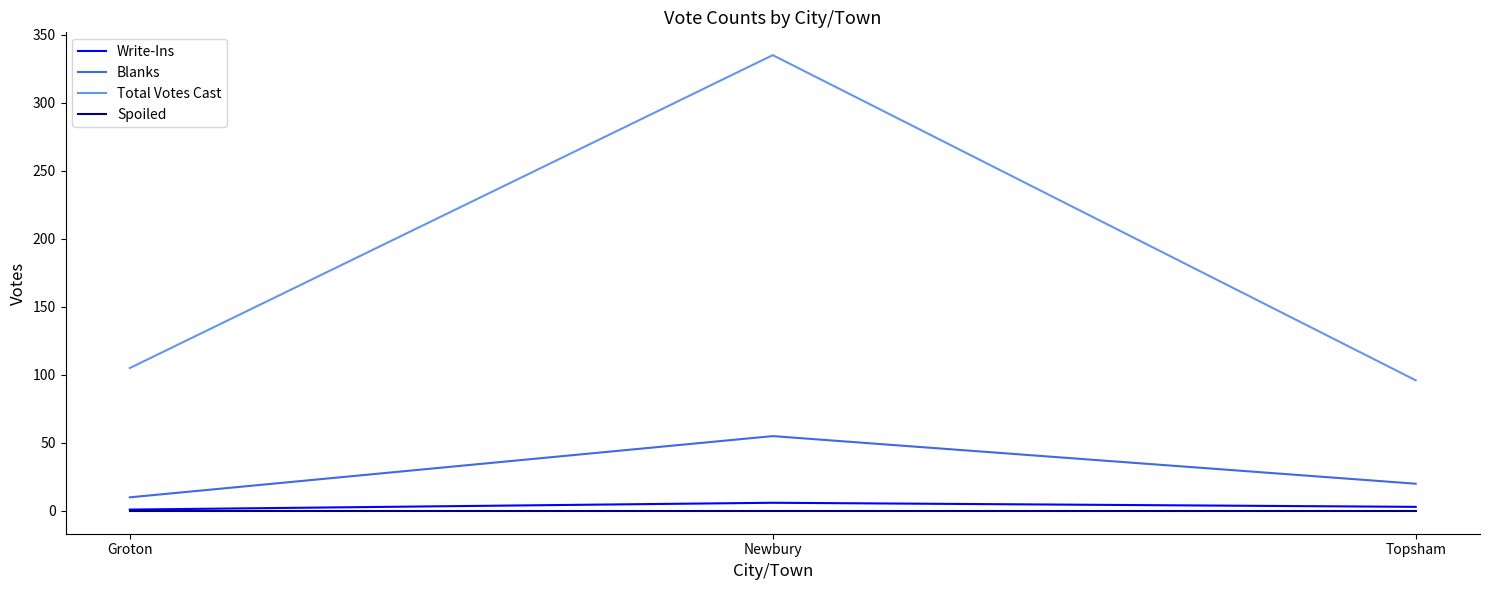

Which series has the largest total across all categories?

Total Votes Cast